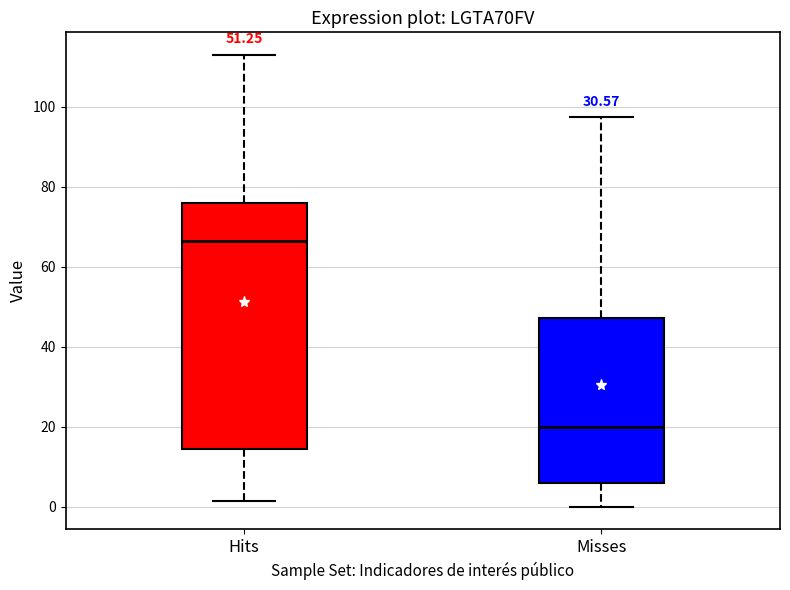

Where does the median line of the box for Misses sit on the y-axis? The values are not printed on the chart, so give them approximately, as read against the axis.

20